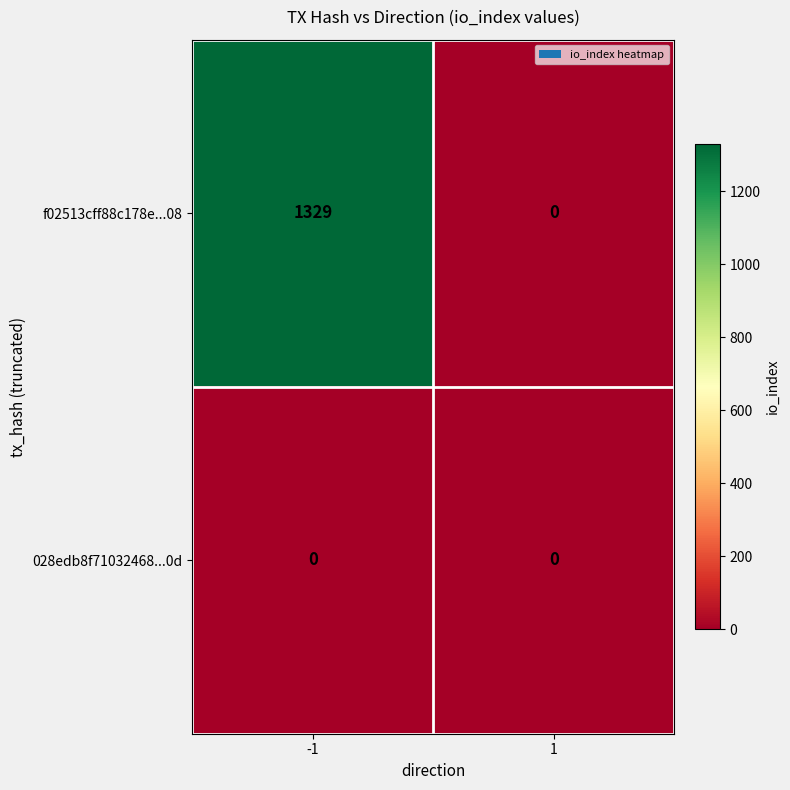

Rank the series by their maximum value, from lowest to highest.

028edb8f71032468...0d, f02513cff88c178e...08